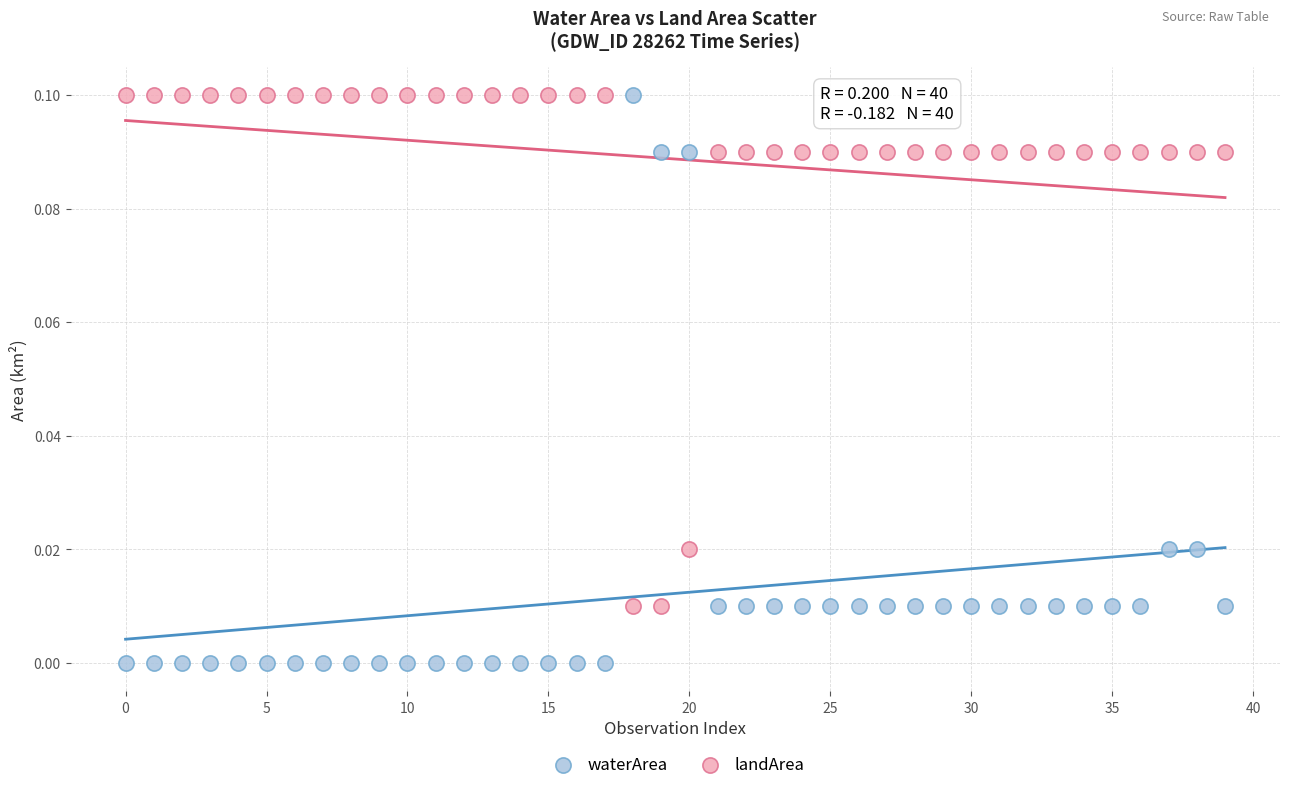

Which series has the largest Y range (max minus min)?

waterArea